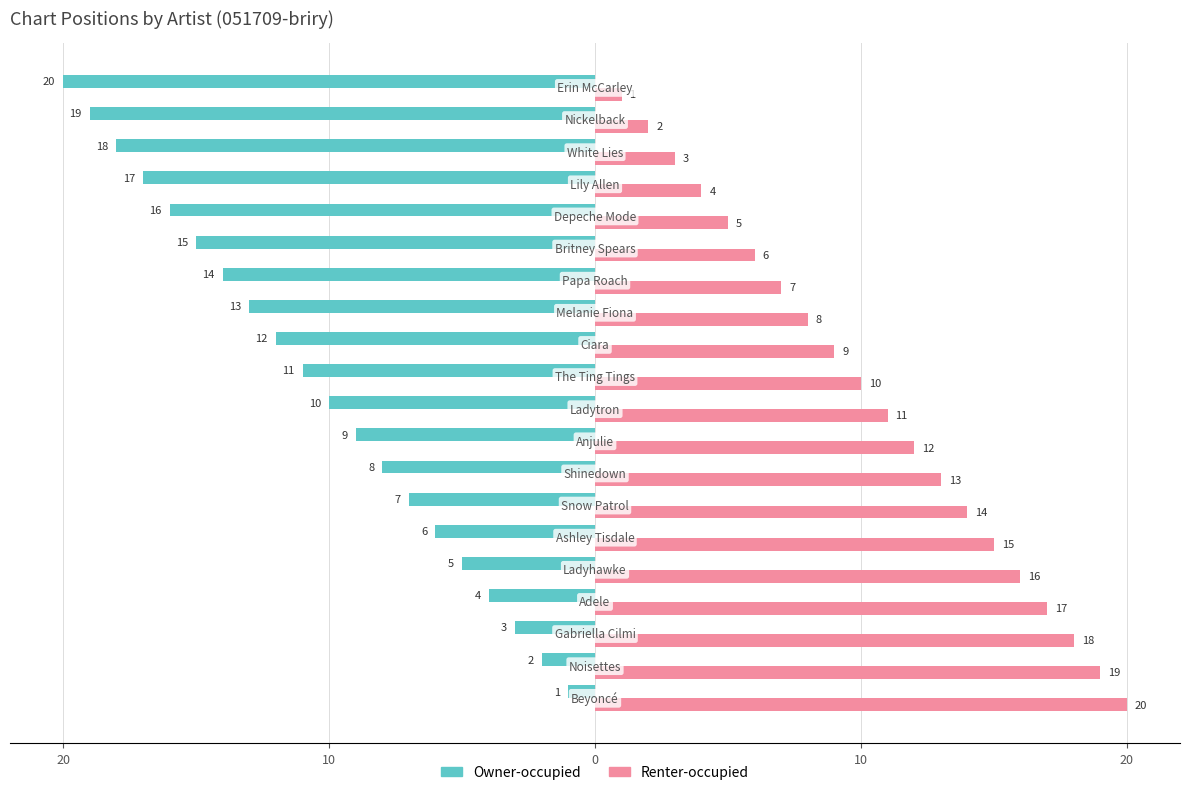

What are all the series names shown in the legend?

Owner-occupied, Renter-occupied